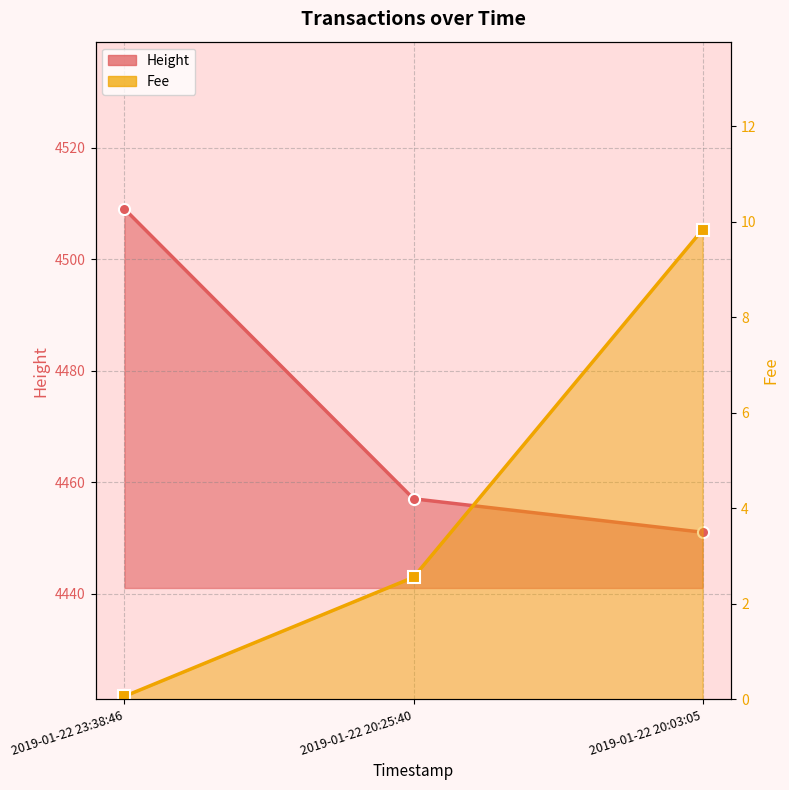

What is the total value across all series at 2019-01-22 23:38:46?

4509.1